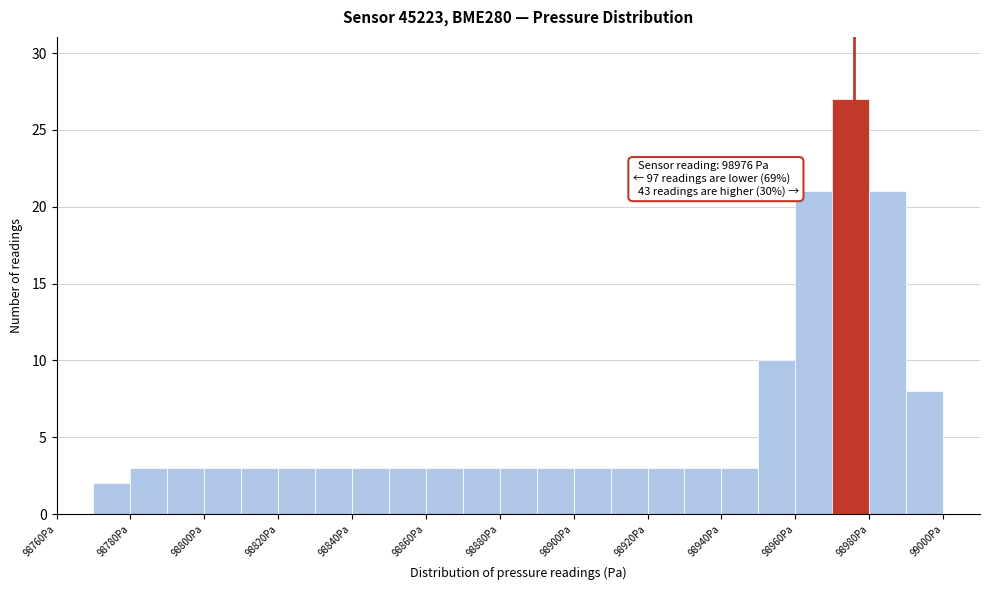

Over which range of the x-axis is the bar tallest?

98970 to 98980